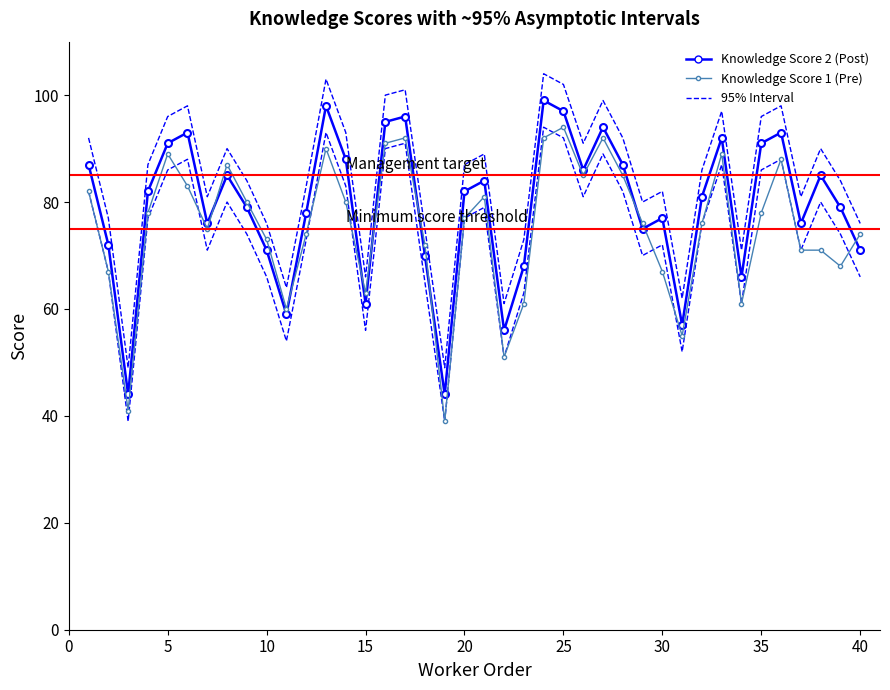

Which series ends up on top after the final intersection of Knowledge Score 2 (Post) and Knowledge Score 1 (Pre)?

Knowledge Score 1 (Pre)